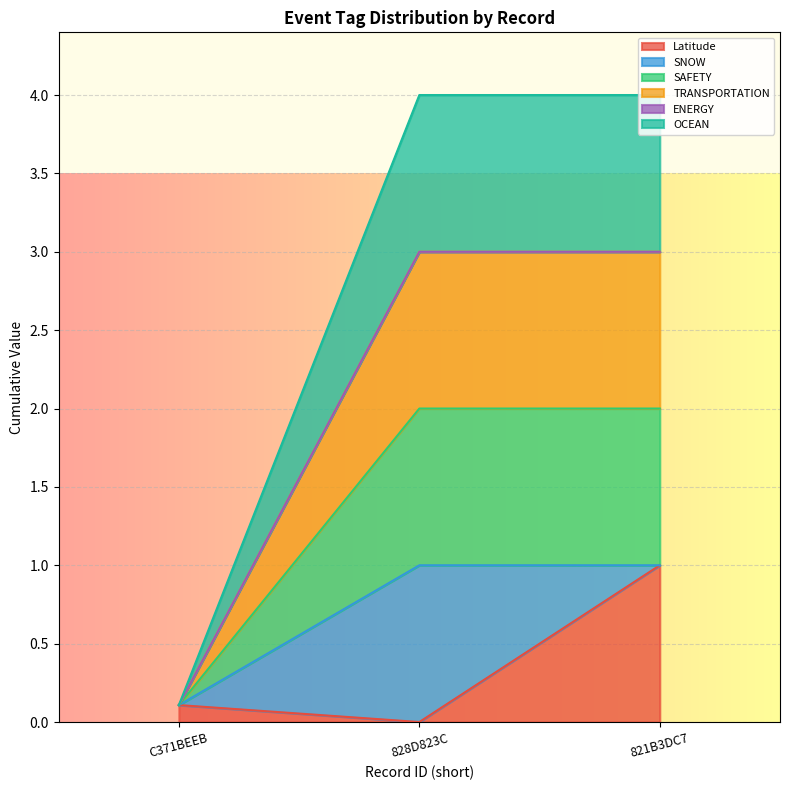

The value of TRANSPORTATION at C371BEEB is 0.1. True or false?

True